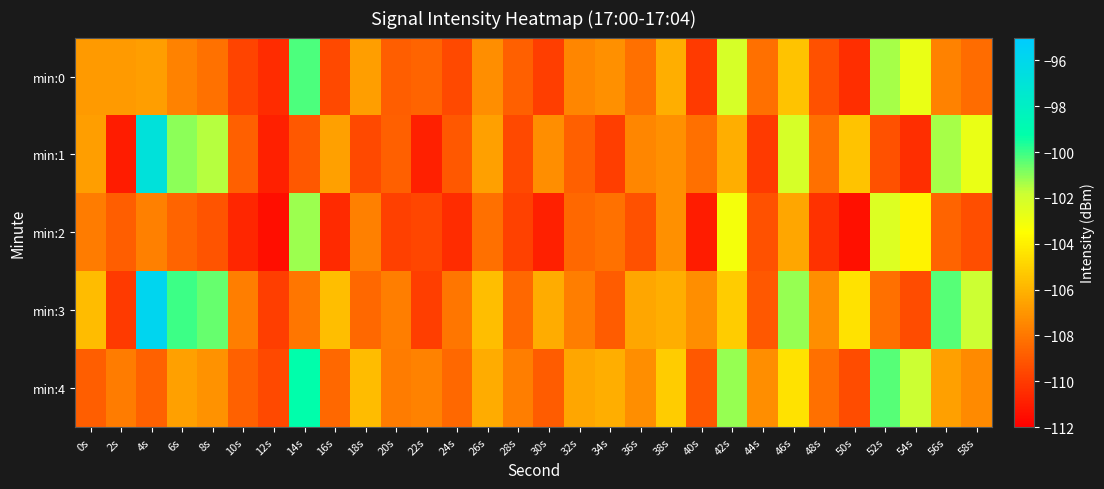

At 46s, list the series in order from largest to smallest.

min:3, min:1, min:4, min:0, min:2